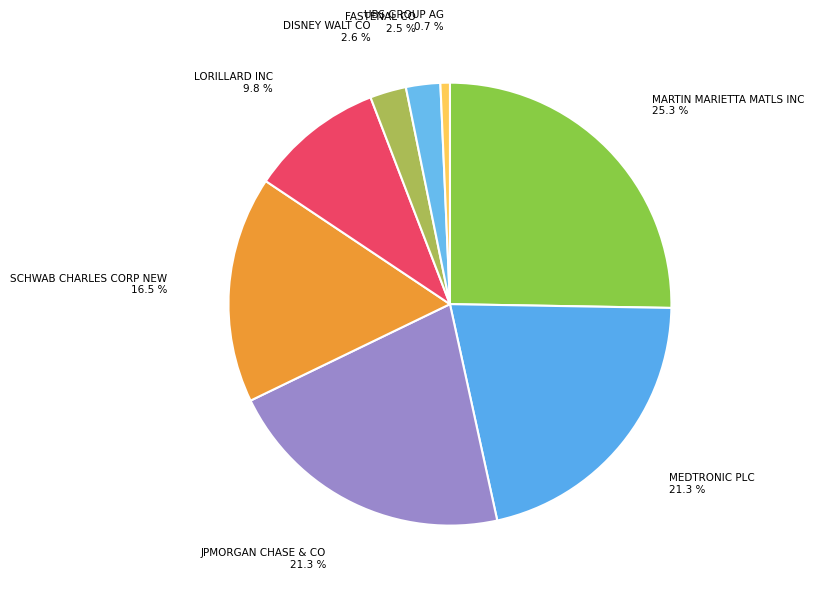

Is it true that JPMORGAN CHASE & CO is 21% of the pie?

True